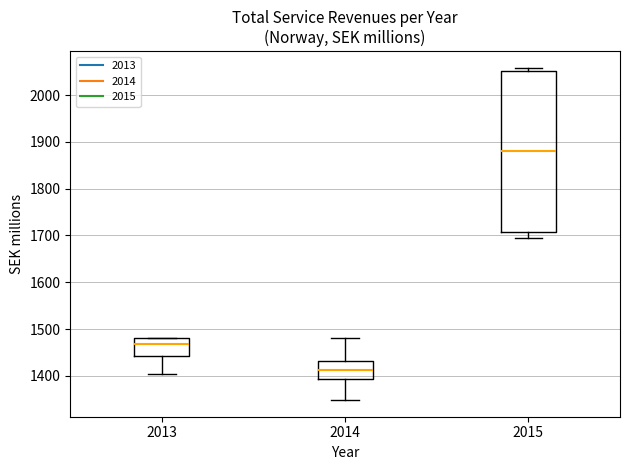

Which box's median line is the lowest?

2014